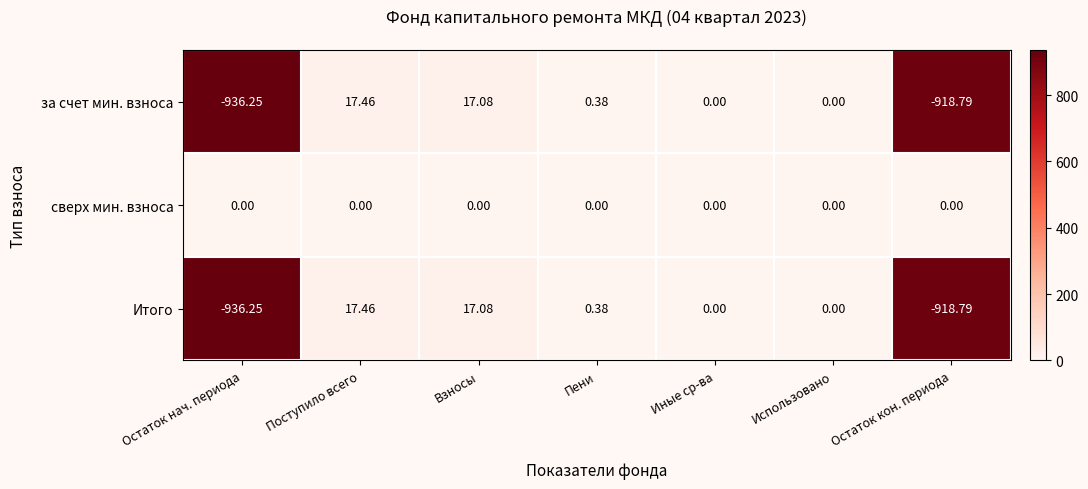

At which label does за счет мин. взноса first exceed 0?

Поступило всего